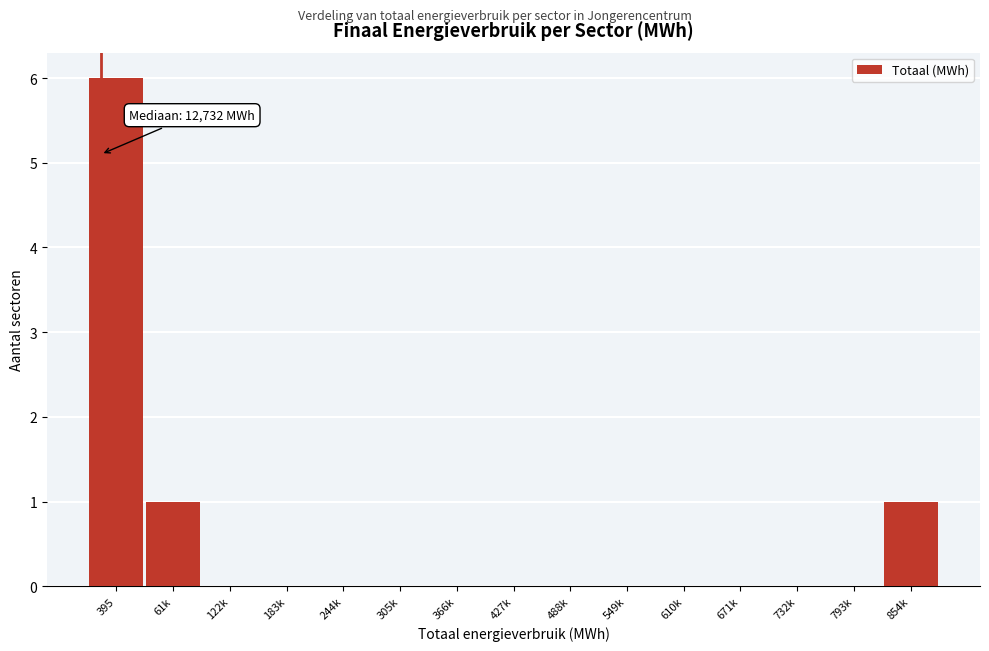

Reading left to right, extract all data points from this chart.

395=6	61k=1	122k=0	183k=0	244k=0	305k=0	366k=0	427k=0	488k=0	549k=0	610k=0	671k=0	732k=0	793k=0	854k=1